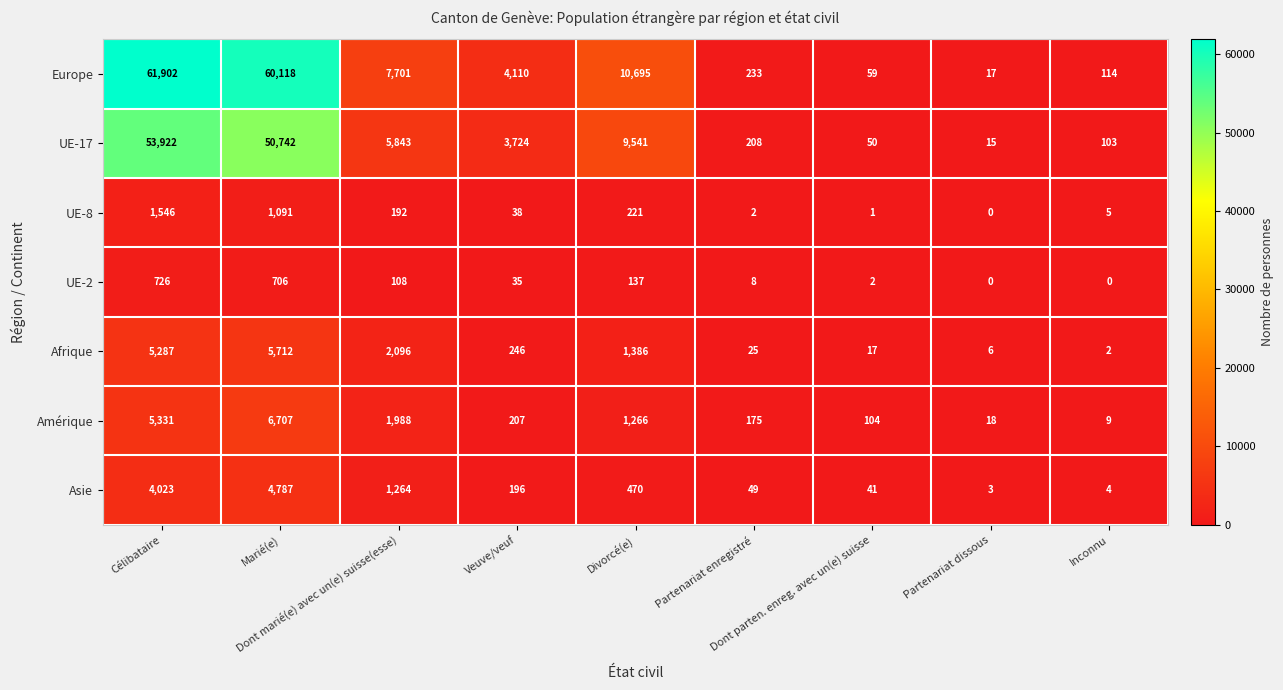

Which series has the largest range (max minus min)?

Europe